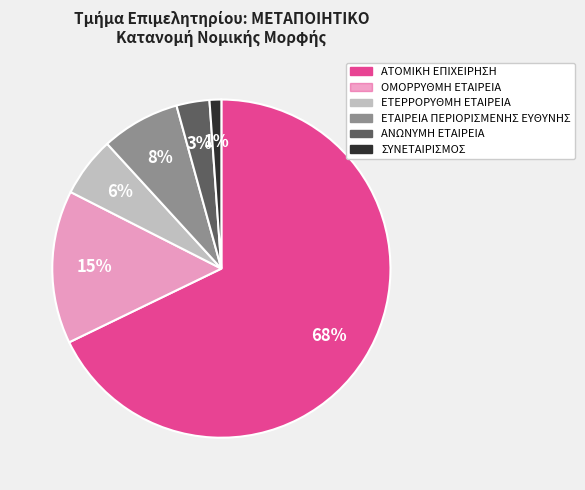

Count the number of slices in the pie.

6